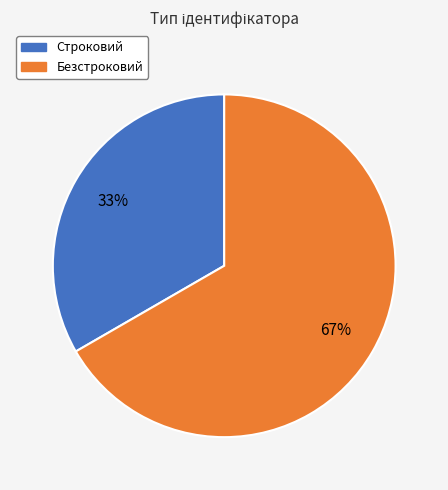

Is it true that Строковий is 33% of the pie?

True